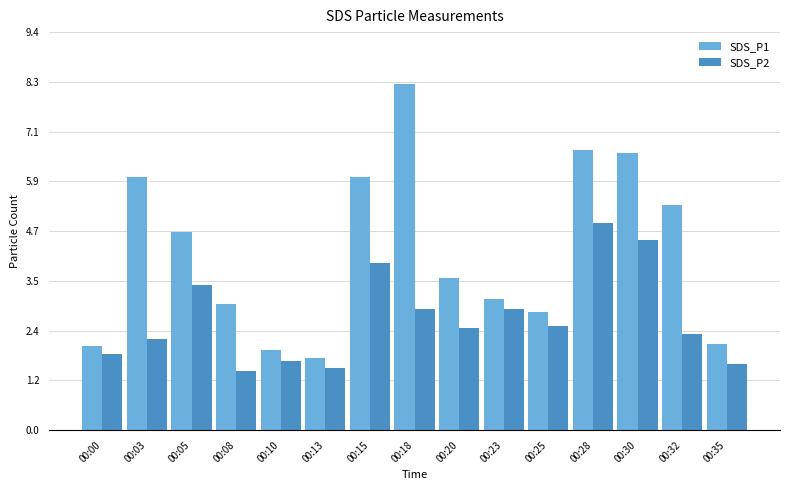

At how many categories does at least one series exceed 5?

6